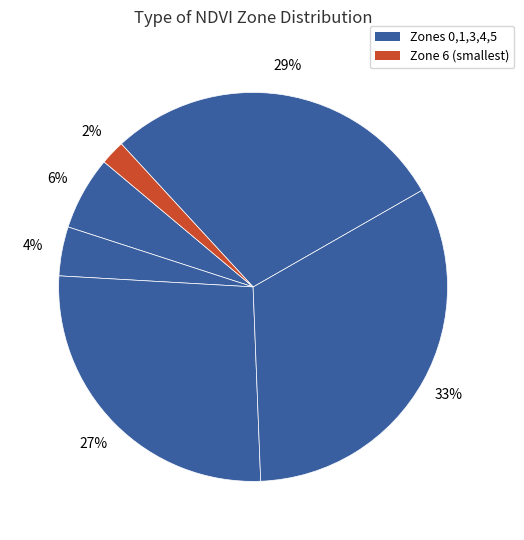

Count the number of slices in the pie.

6